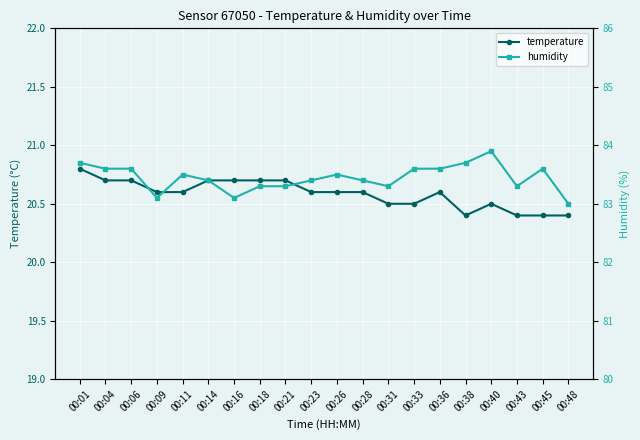

Rank the series by their maximum value, from lowest to highest.

temperature, humidity